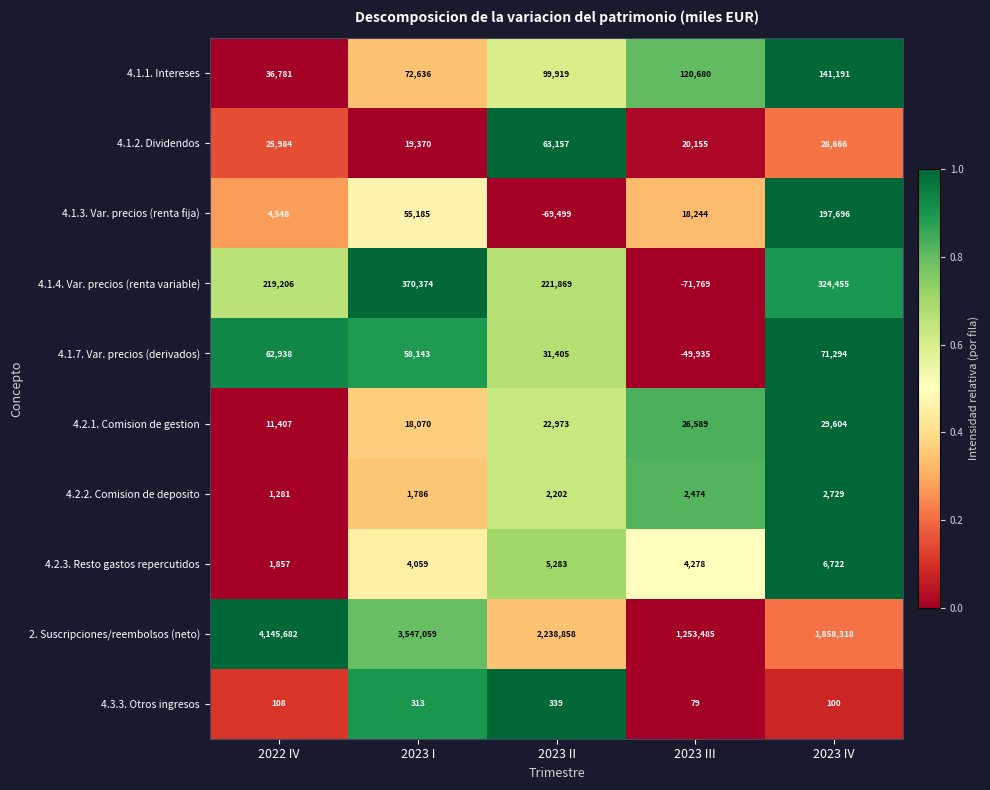

What is the sum of the 4.1.2. Dividendos values at 2022 IV and 2023 II?

89141